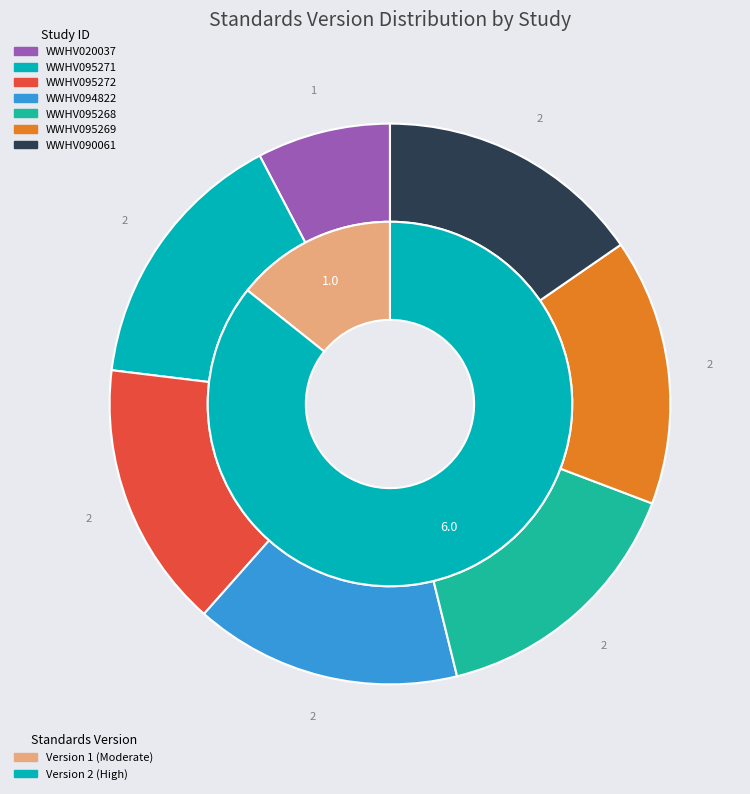

To the nearest percent, what portion does WWHV020037 represent?

8%